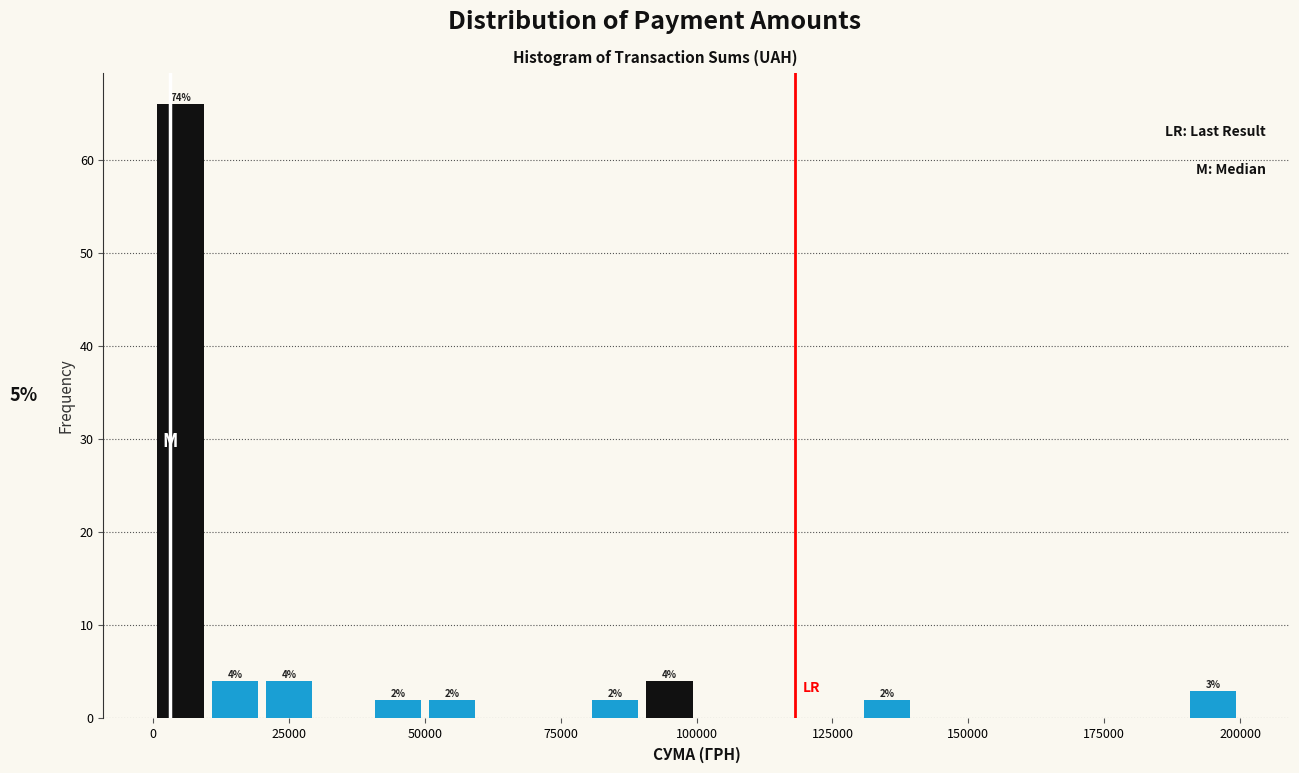

Around what value on the x-axis is the tallest bar? Give the approximate position of its centre, as read against the axis.

5000